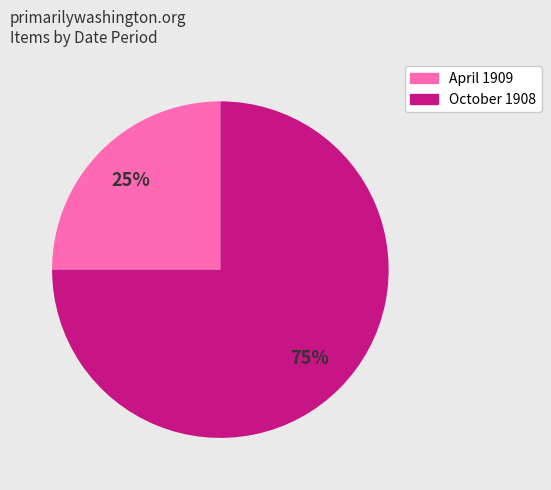

Rank the categories by value from lowest to highest.

April 1909, October 1908